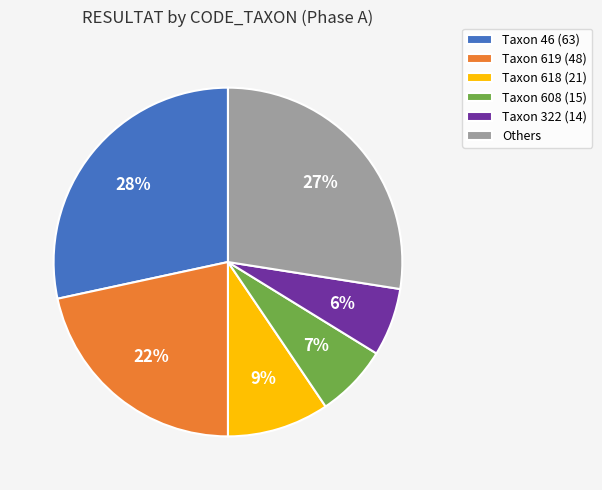

To the nearest percent, what is the average slice percentage?

17%